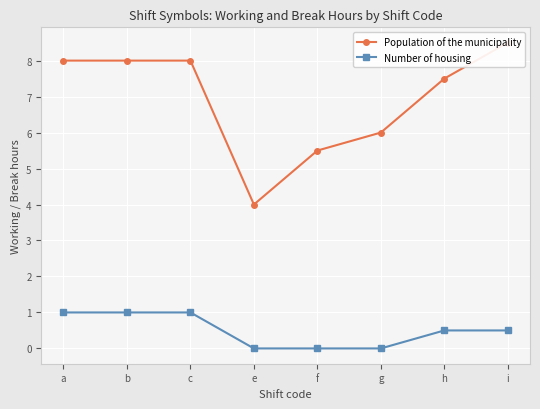

Rank the series by their average value, from lowest to highest.

Number of housing, Population of the municipality